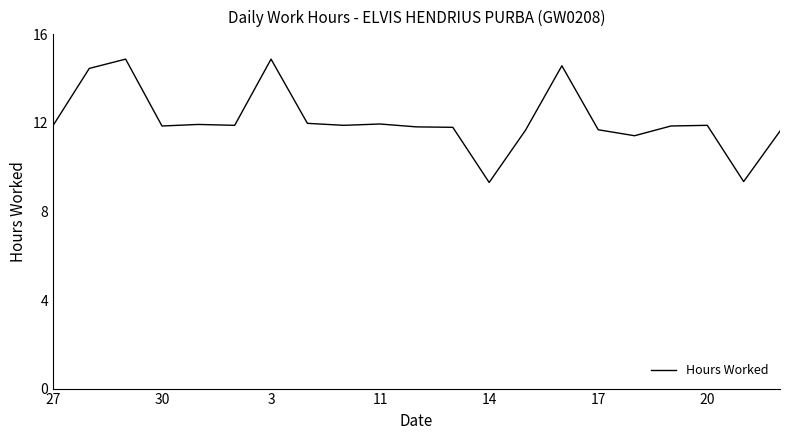

What is the maximum value shown in the chart?

14.9